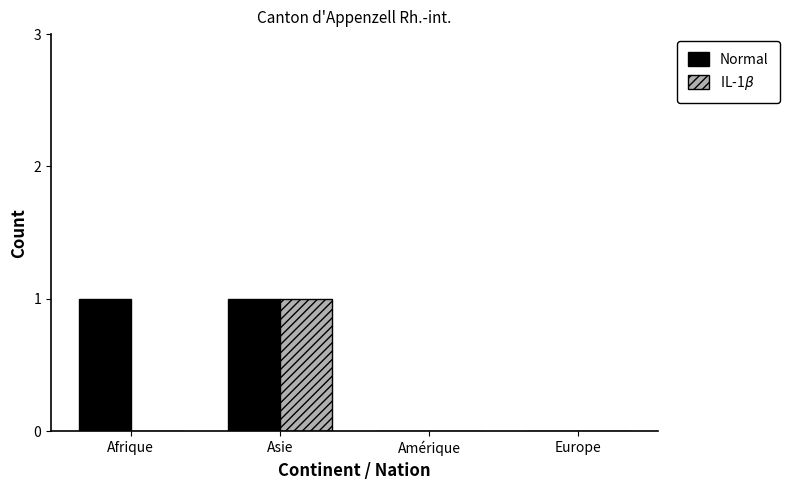

Which series has the largest total across all categories?

Normal